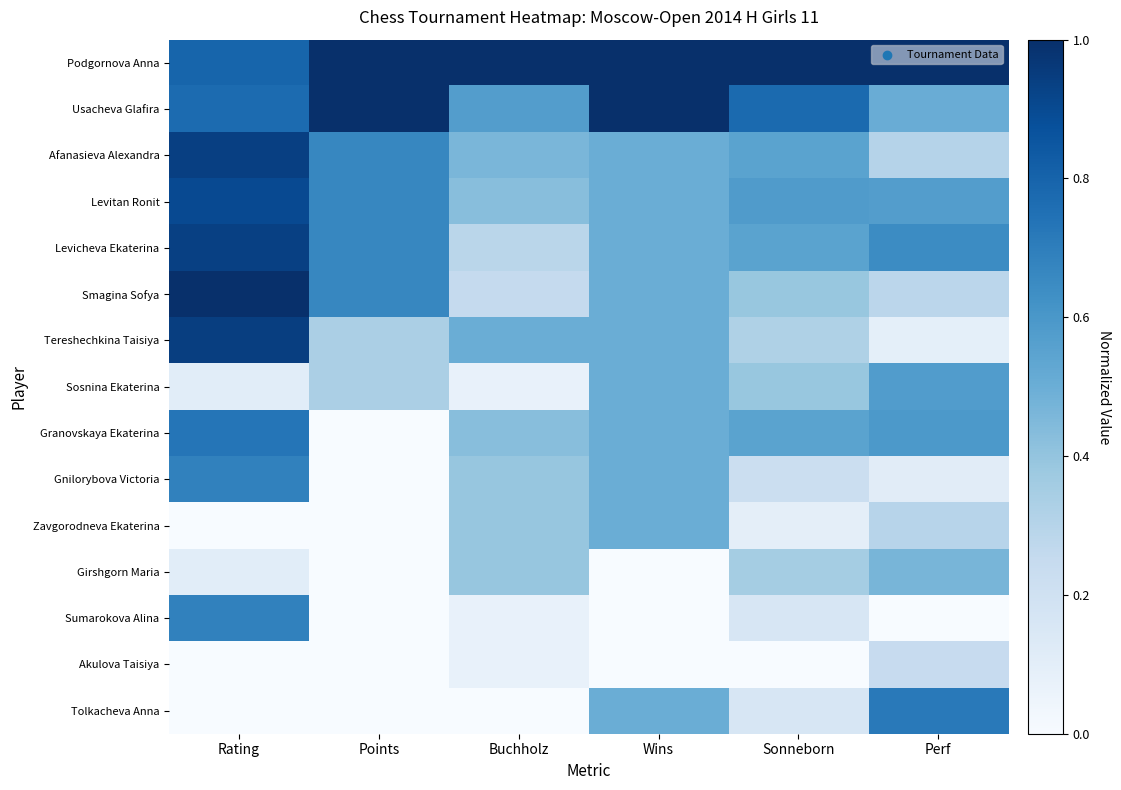

Rank the series by their maximum value, from highest to lowest.

Podgornova Anna, Usacheva Glafira, Smagina Sofya, Tereshechkina Taisiya, Afanasieva Alexandra, Levicheva Ekaterina, Levitan Ronit, Granovskaya Ekaterina, Tolkacheva Anna, Gnilorybova Victoria, Sumarokova Alina, Sosnina Ekaterina, Zavgorodneva Ekaterina, Girshgorn Maria, Akulova Taisiya